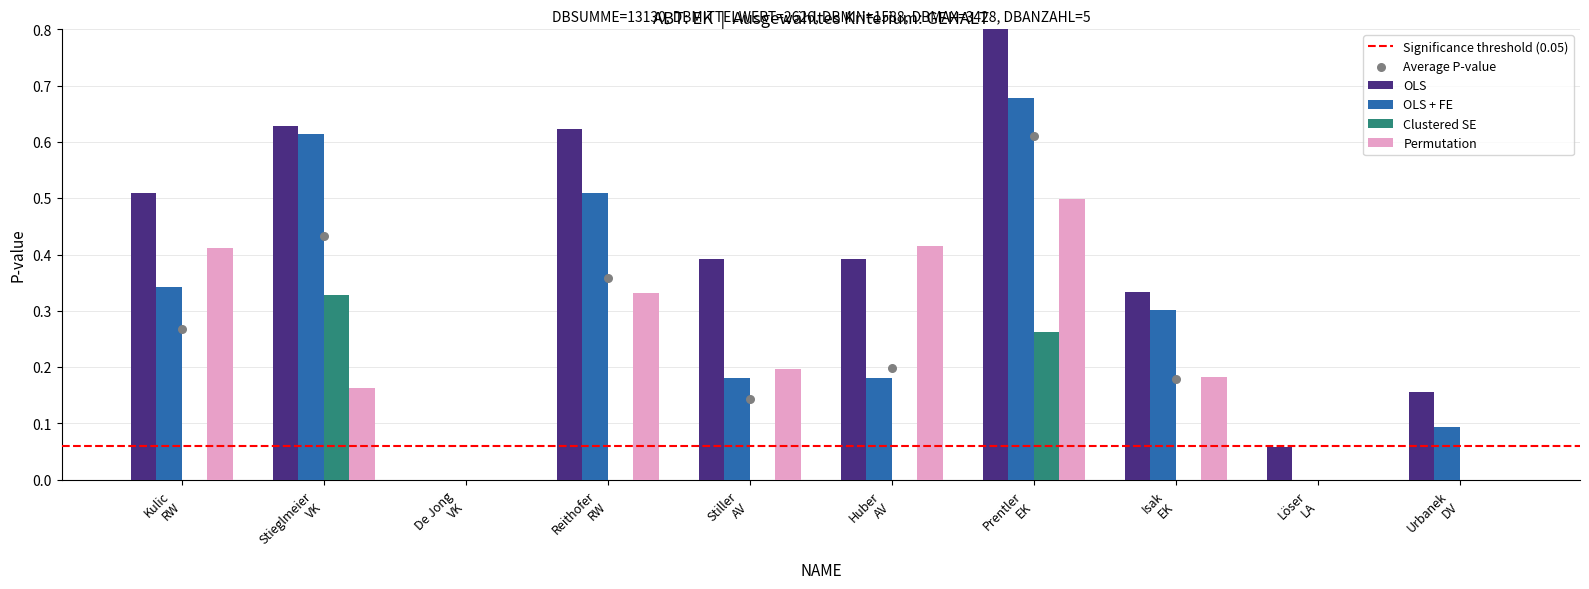

Which series has the largest Y range (max minus min)?

OLS